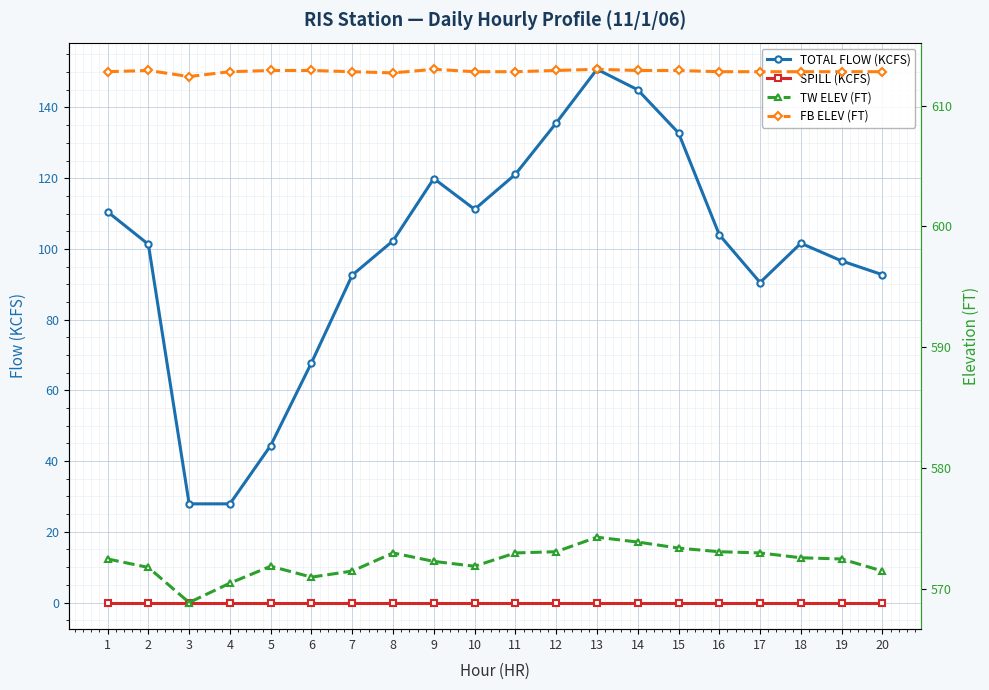

What is the total value across all series at 15?

1319.1